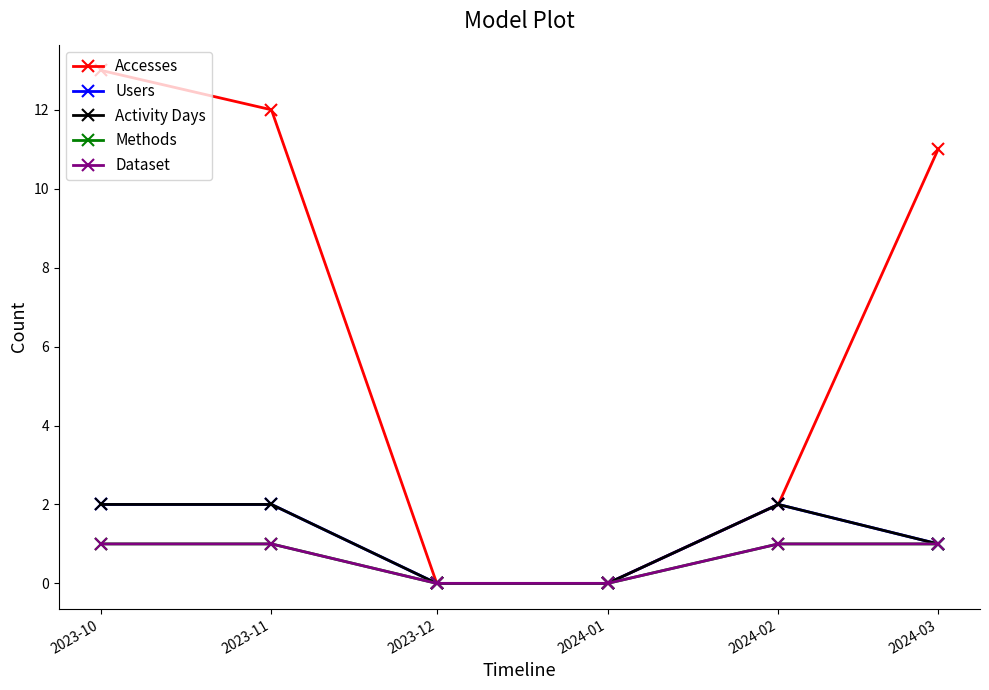

The value of Users at 2023-10 is 2. True or false?

True